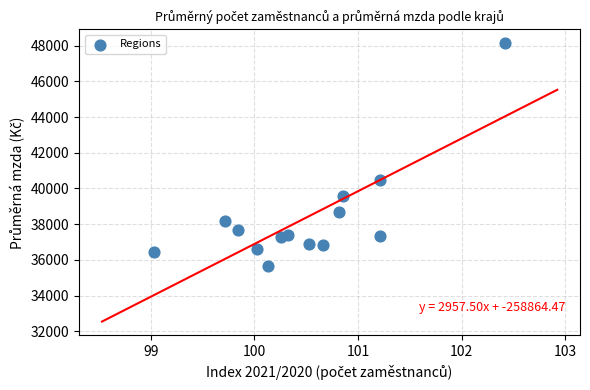

What Y value in the scatter plot is closest to 41887?

40501.4